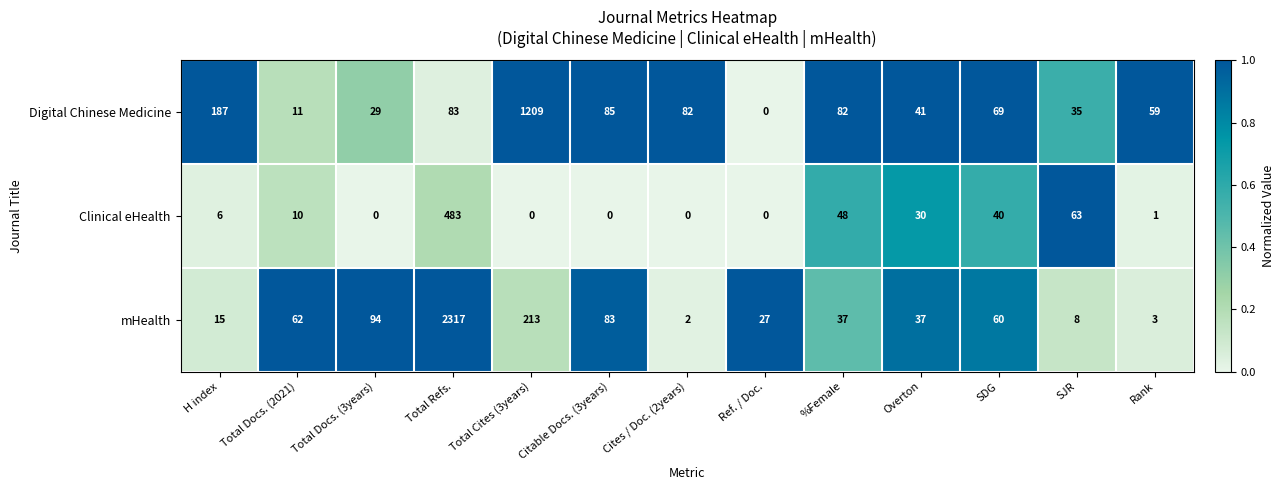

The mHealth series shows 2317 at Total Refs.. True or false?

True